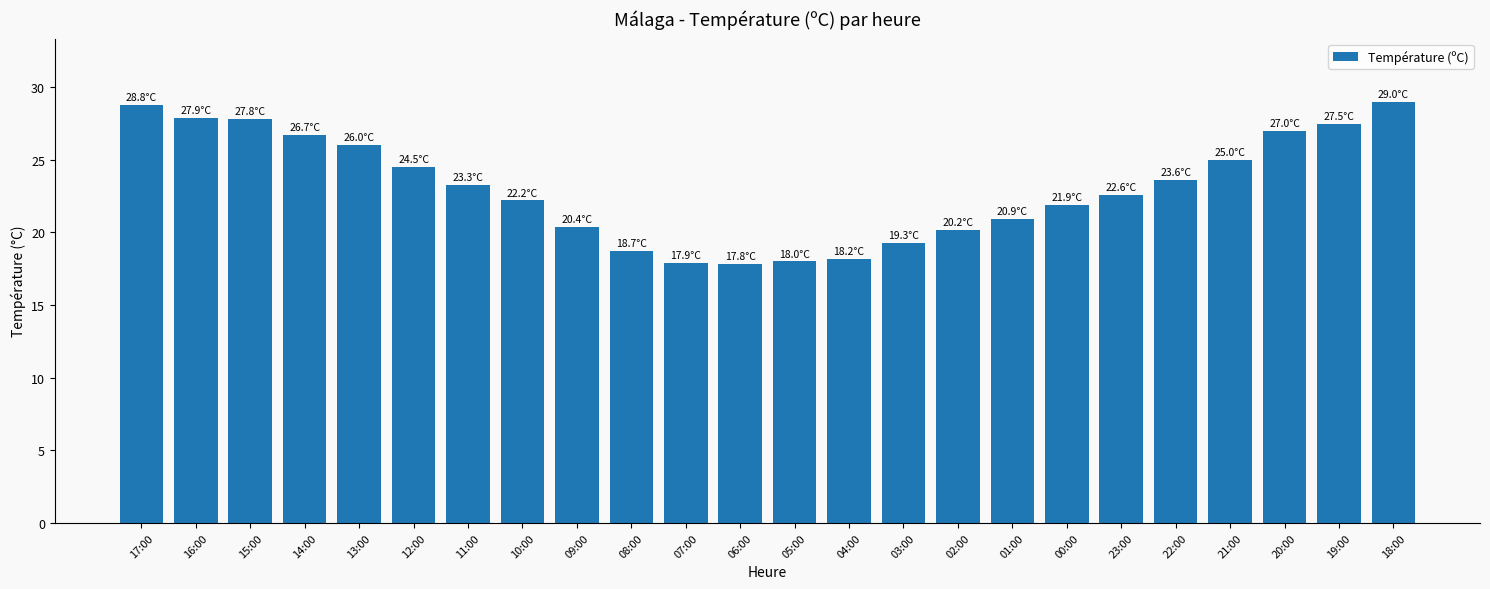

The value at 12:00 is 13.5. True or false?

False